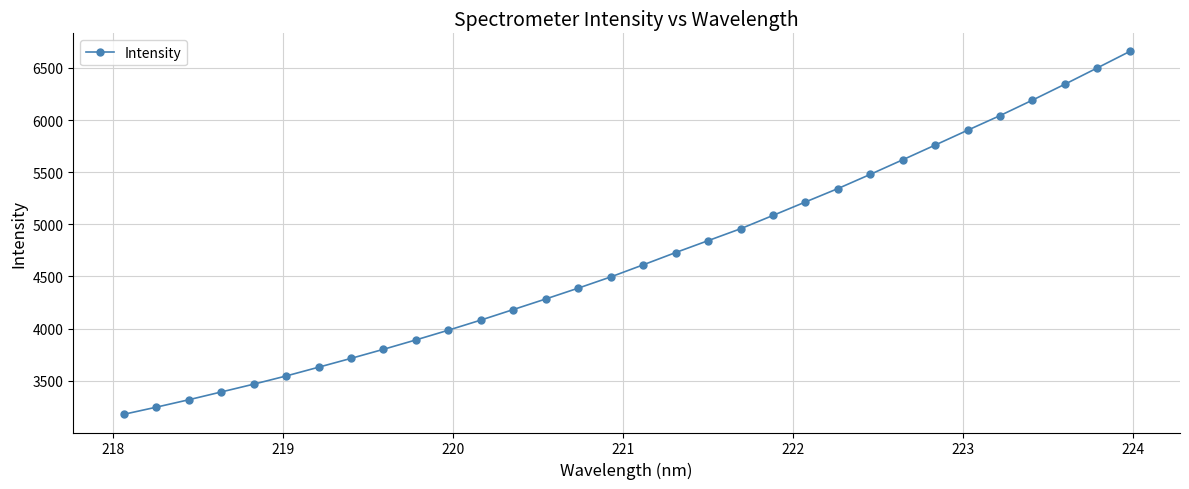

What is the value of the 30th point from the left?

6343.9